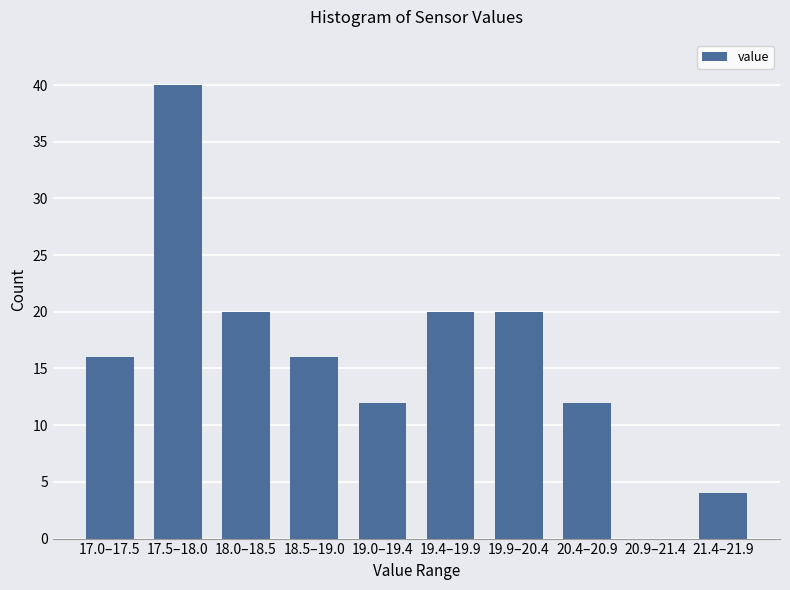

Reading right to left, transcribe all the data shown in this chart.

21.4–21.9=4	20.9–21.4=0	20.4–20.9=12	19.9–20.4=20	19.4–19.9=20	19.0–19.4=12	18.5–19.0=16	18.0–18.5=20	17.5–18.0=40	17.0–17.5=16